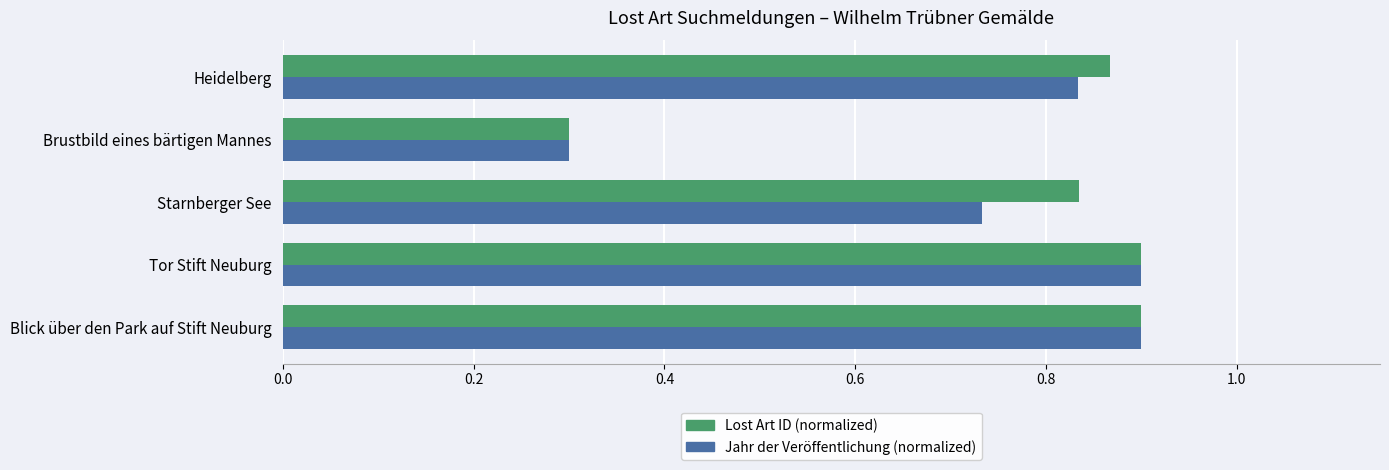

What is the sum of all Lost Art ID (normalized) values?

3.8